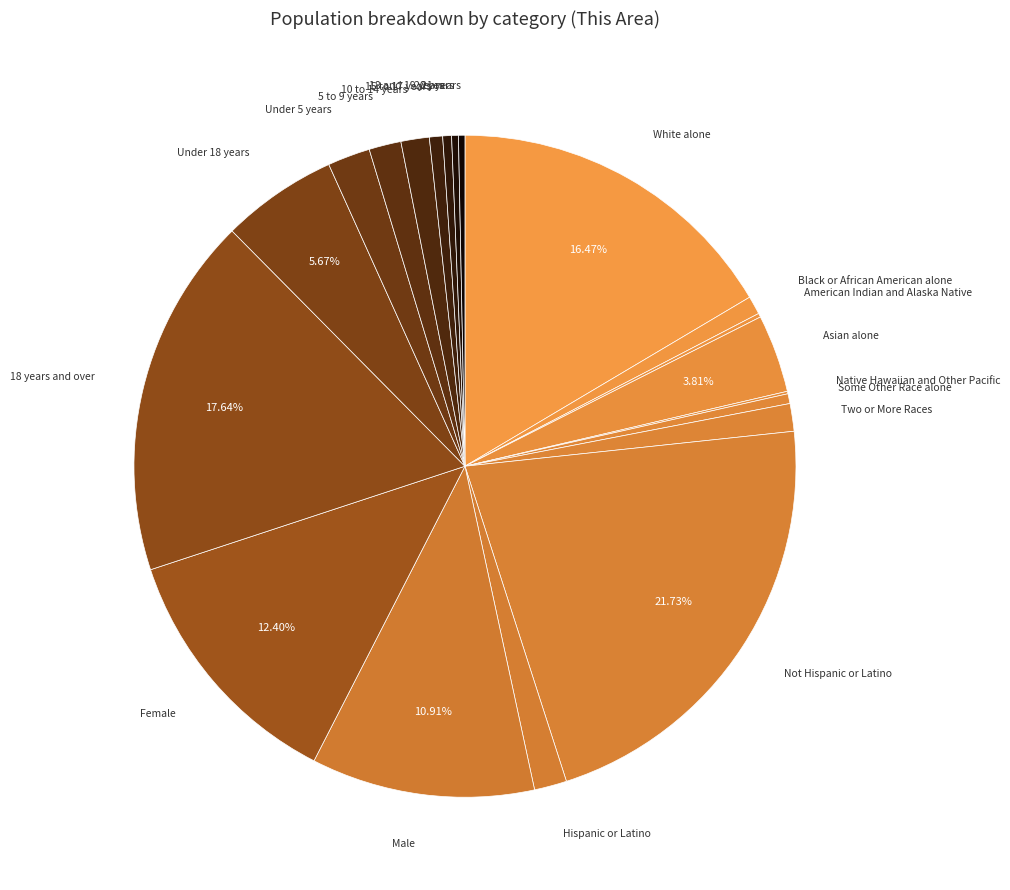

Rank the categories by value from highest to lowest.

Not Hispanic or Latino, 18 years and over, White alone, Female, Male, Under 18 years, Asian alone, Under 5 years, Hispanic or Latino, 5 to 9 years, 10 to 14 years, Two or More Races, Black or African American alone, 15 to 17 years, Some Other Race alone, 18 and 19 years, 20 years, 21 years, American Indian and Alaska Native, Native Hawaiian and Other Pacific